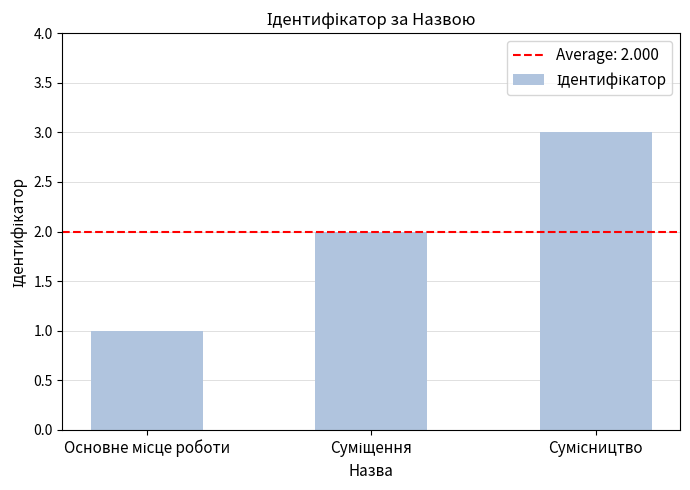

What is the value of the 2nd bar from the left?

2